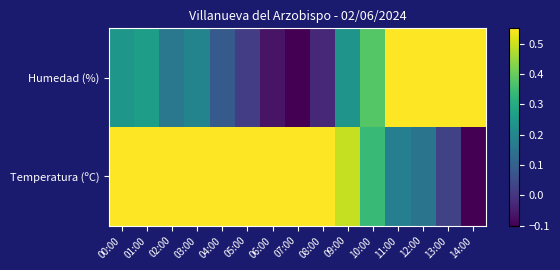

Reading left to right, list all the values displayed in this chart.

Humedad (%): 00:00=0.2	01:00=0.3	02:00=0.2	03:00=0.2	04:00=0.1	05:00=0.0	06:00=-0.1	07:00=-0.1	08:00=-0.0	09:00=0.2	10:00=0.4	11:00=0.6	12:00=0.6	13:00=0.8	14:00=0.9
Temperatura (ºC): 00:00=0.7	01:00=0.7	02:00=0.7	03:00=0.7	04:00=0.7	05:00=0.7	06:00=0.8	07:00=0.9	08:00=0.9	09:00=0.5	10:00=0.3	11:00=0.2	12:00=0.1	13:00=0.0	14:00=-0.1